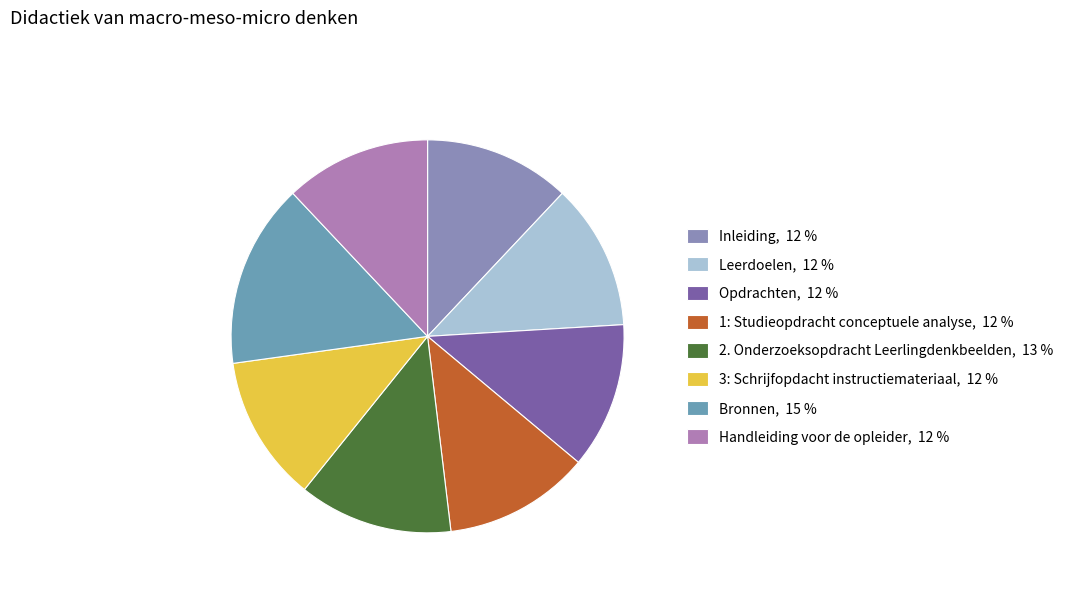

How many slices are in this pie chart?

8